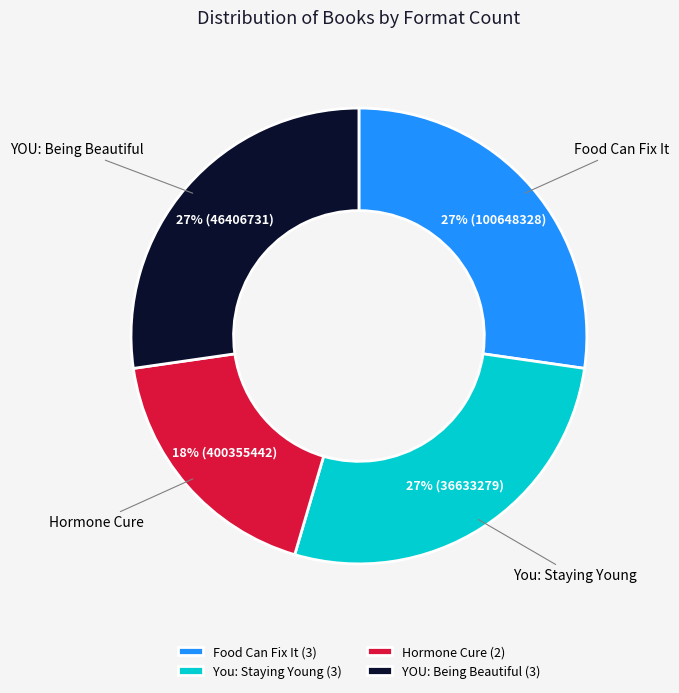

To the nearest percent, what is the average slice percentage?

25%